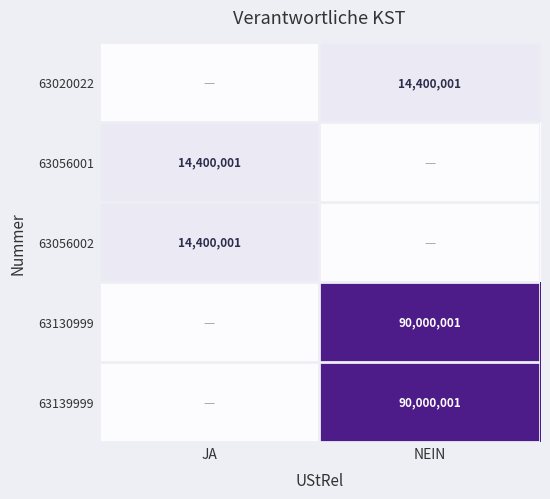

Is it true that 63056002 equals 14400001 at JA?

True